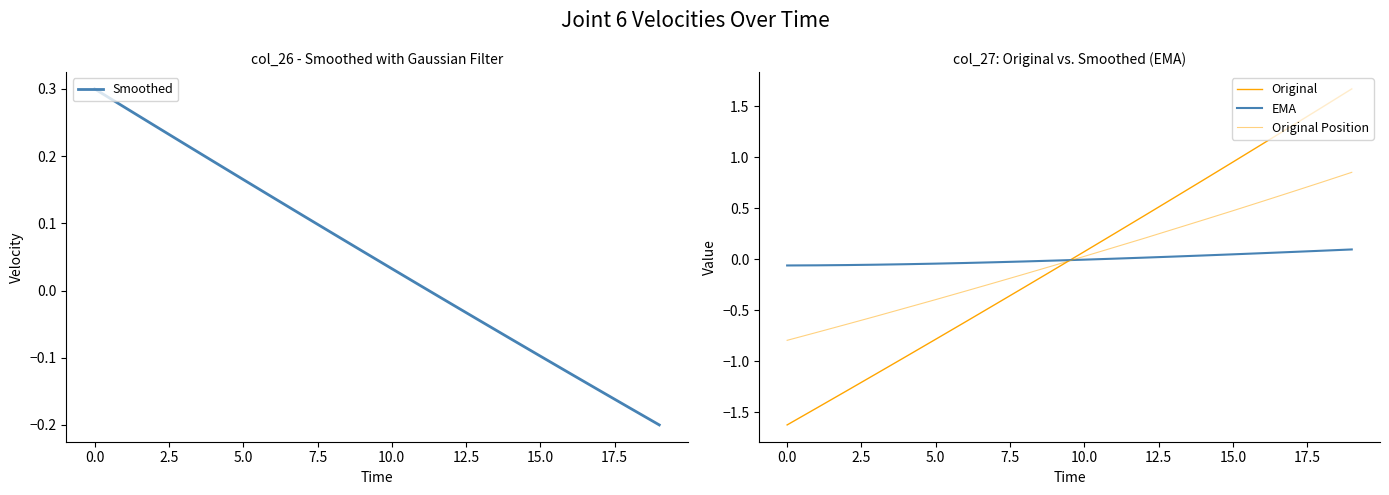

True or false: Original and EMA intersect in this chart.

True